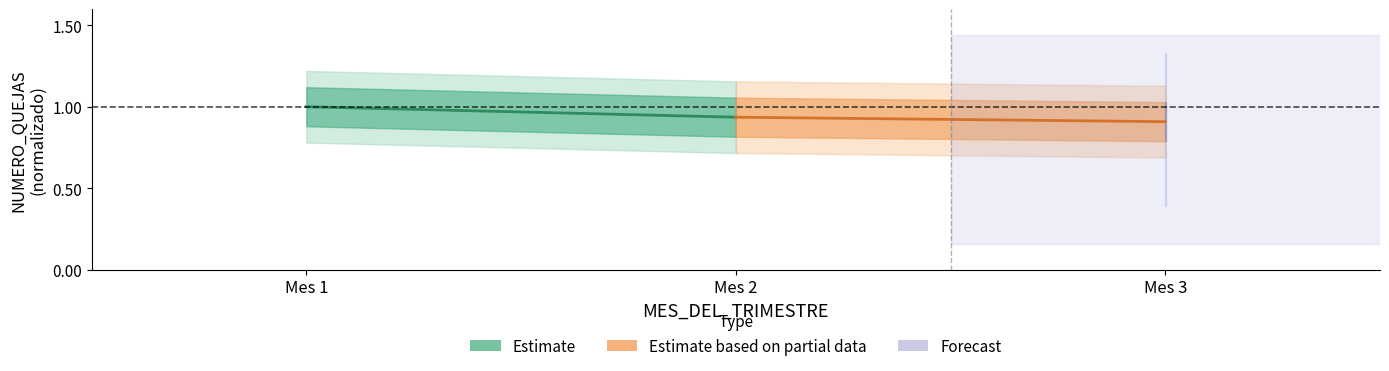

Which series has the largest total across all categories?

Estimate